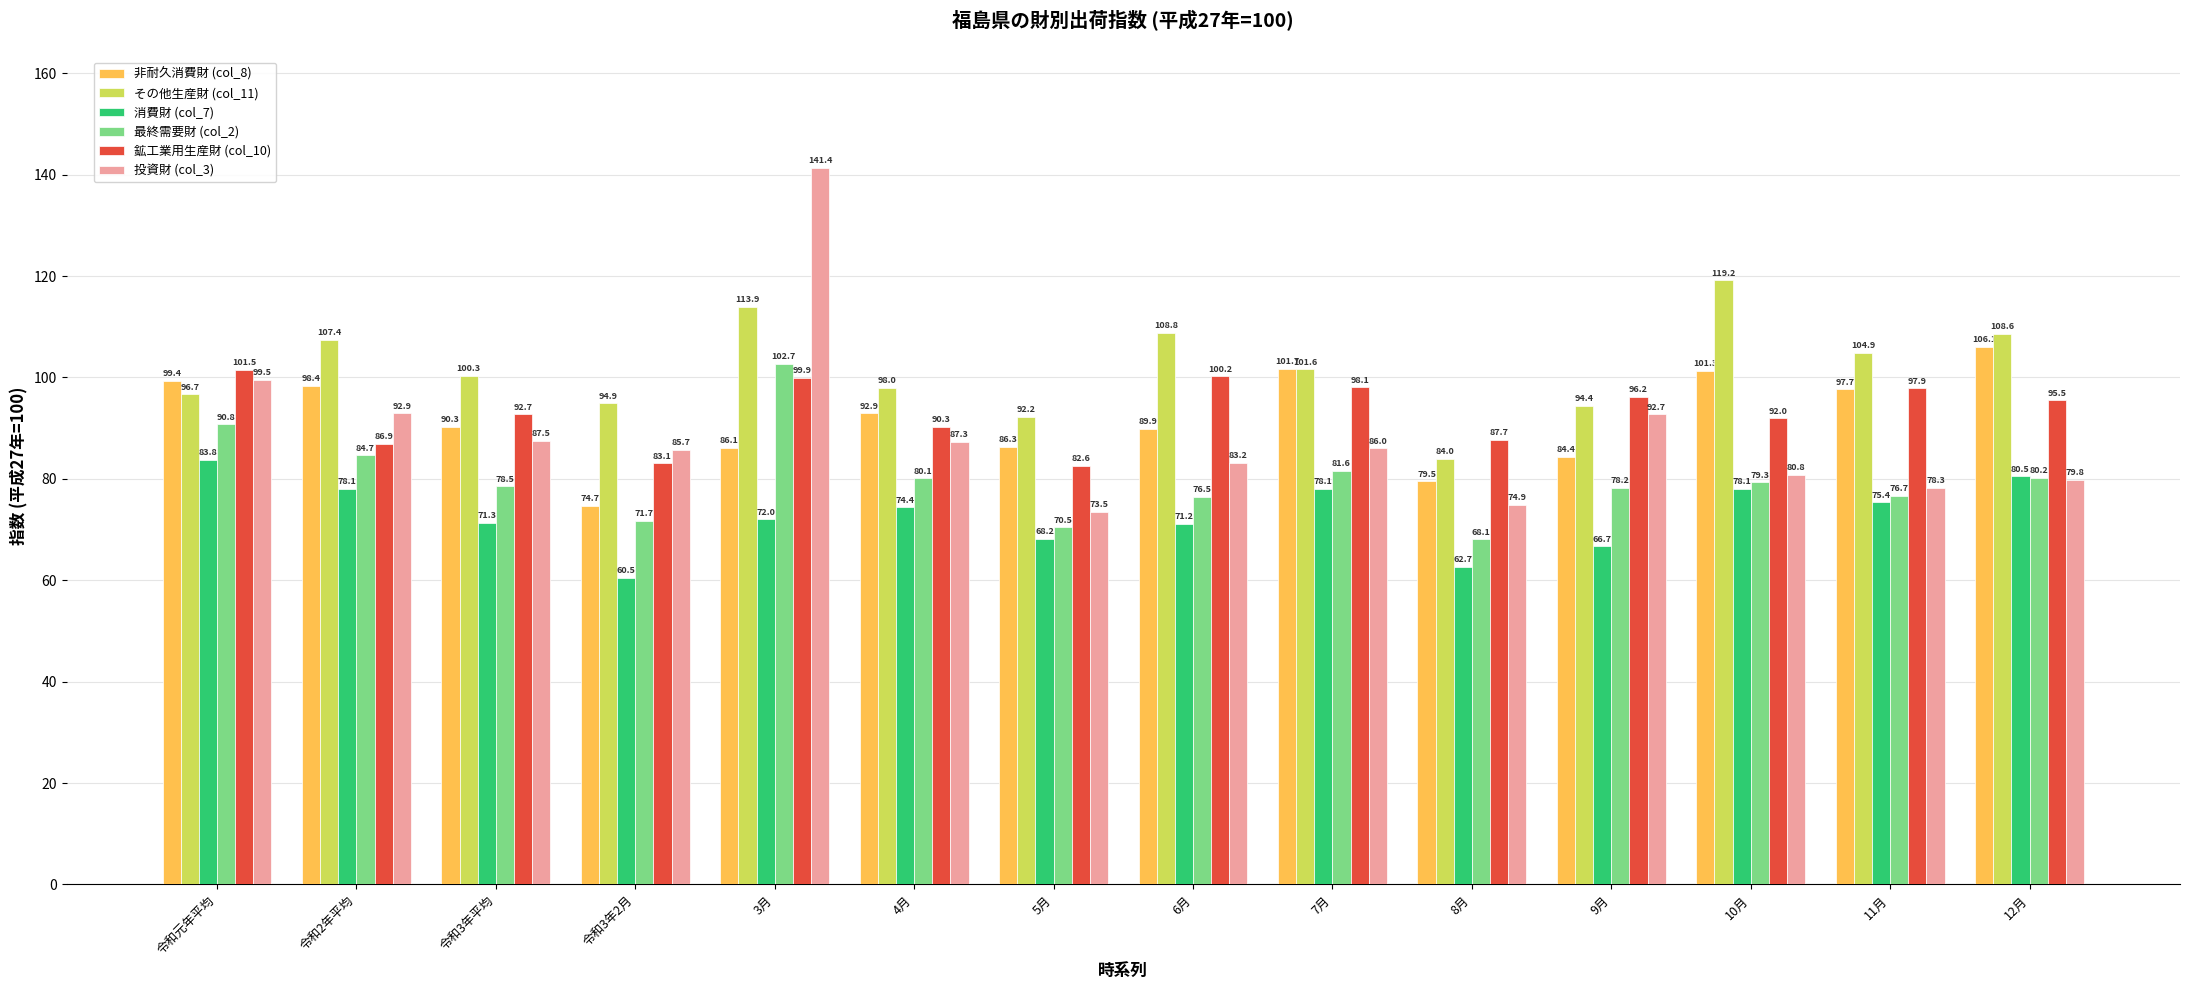

Is it true that 非耐久消費財 (col_8) equals 58.9 at 4月?

False